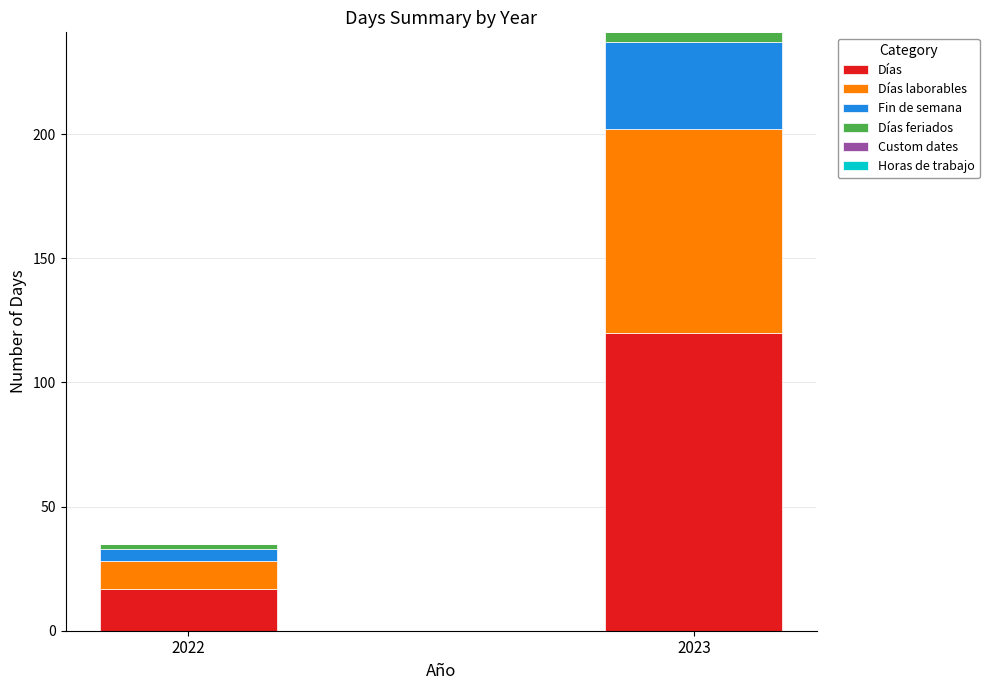

Reading left to right, what are the values for Días?

2022=17	2023=120